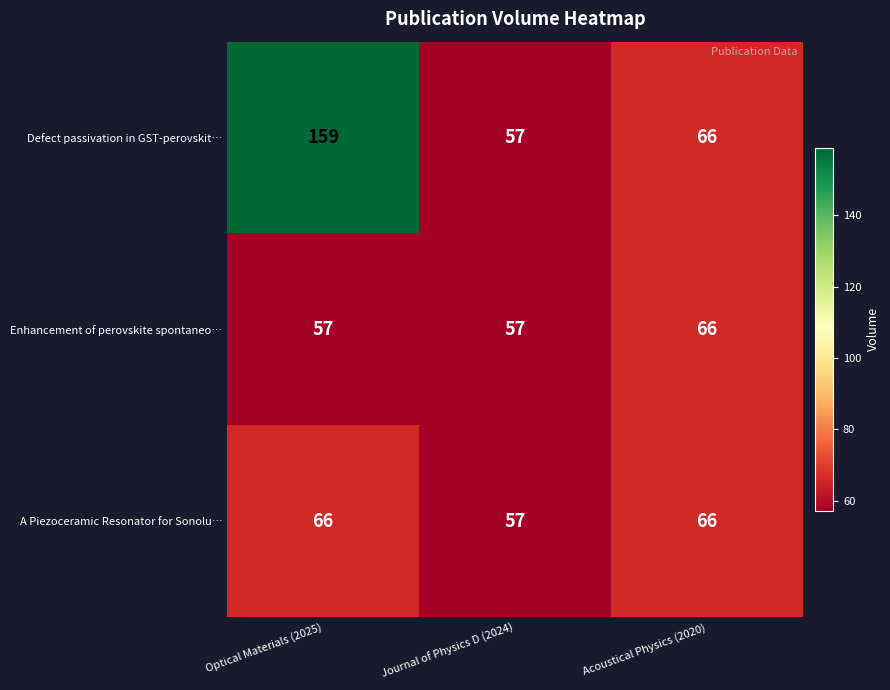

Which series changed the most between Optical Materials (2025) and Acoustical Physics (2020)?

Defect passivation in GST-perovskit…